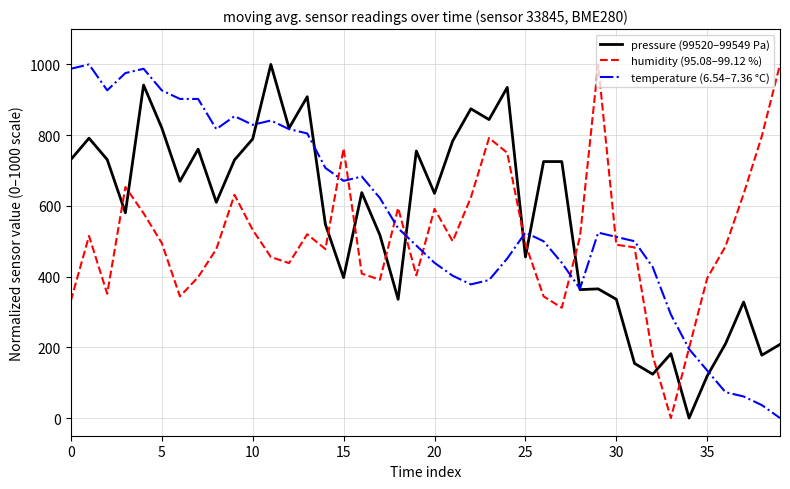

Is this an area chart (filled region under the line)?

No